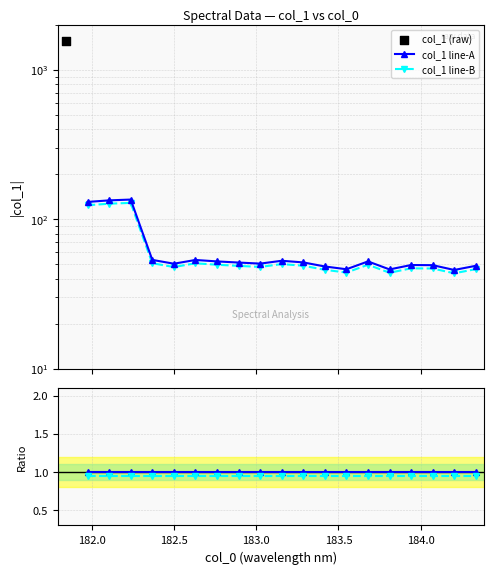

Which series reaches the minimum Y coordinate?

Ratio line-B